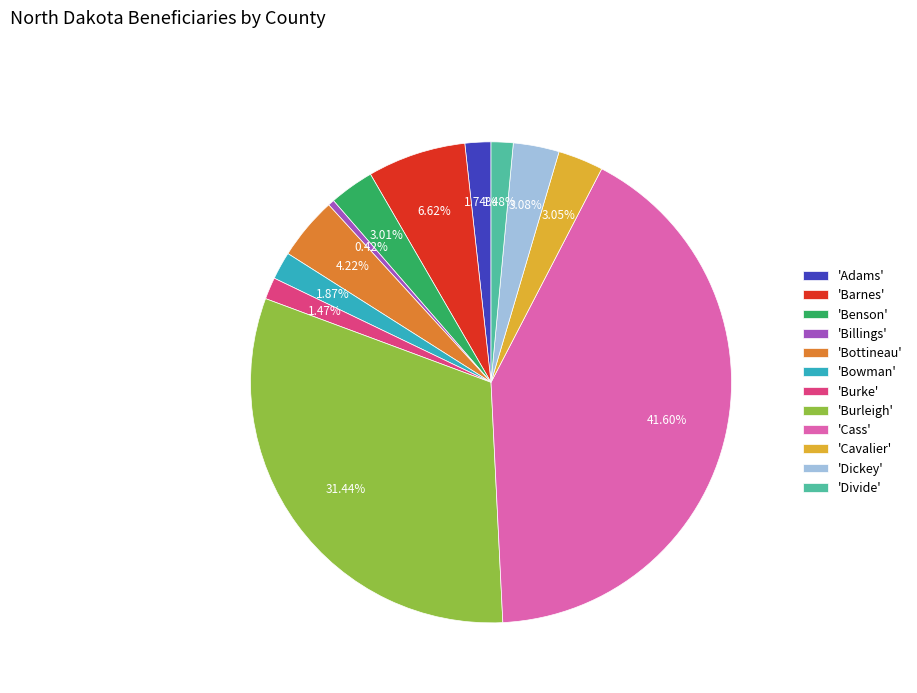

How many slices are in this pie chart?

12